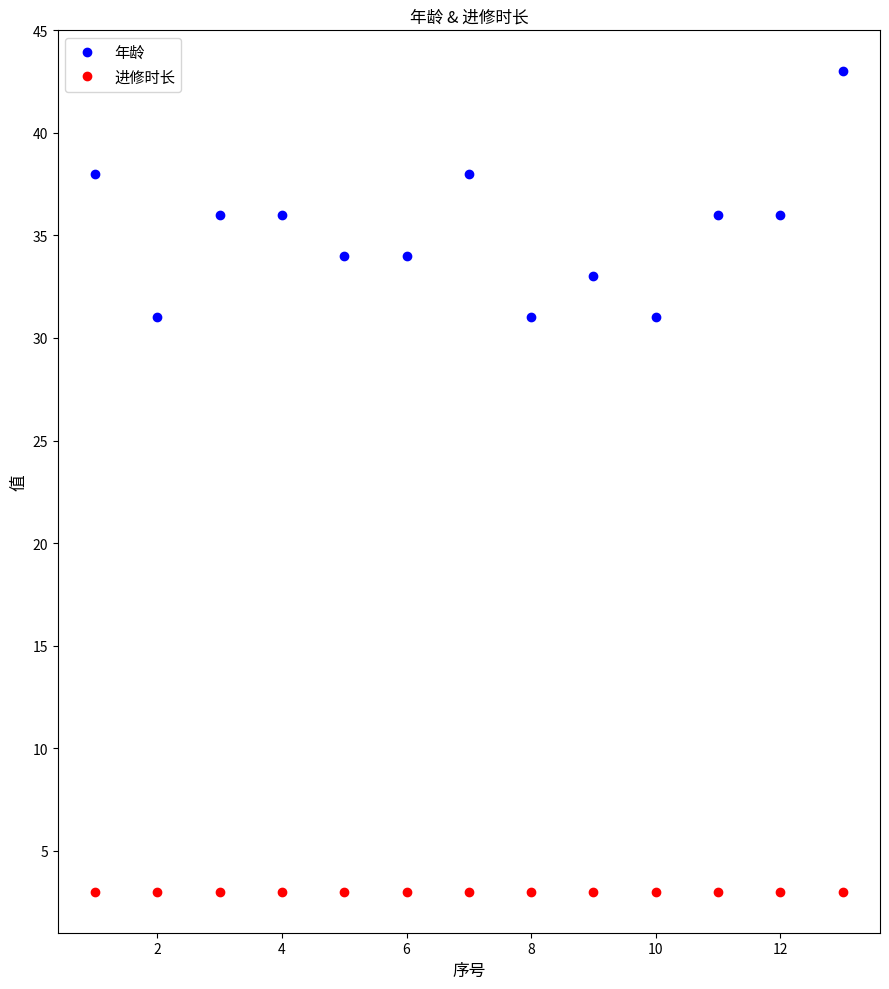

What is the average value of the 年龄 series?

35